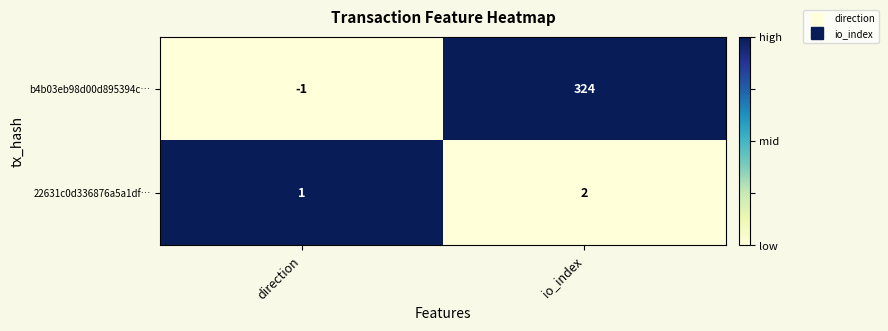

At which label is b4b03eb98d00d895394c… closest to 161?

direction